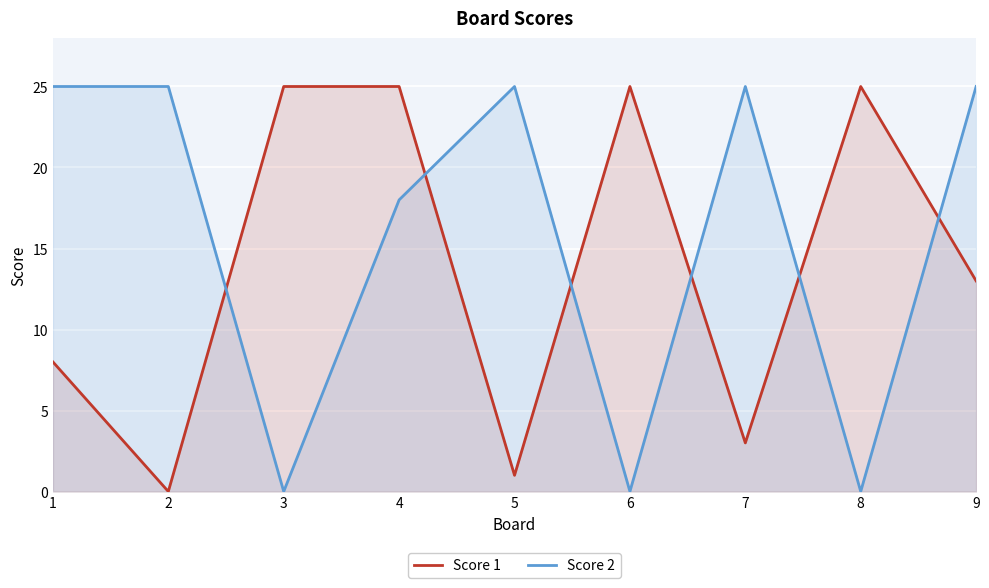

Where do Score 2 and Score 1 first cross each other?

2 and 3